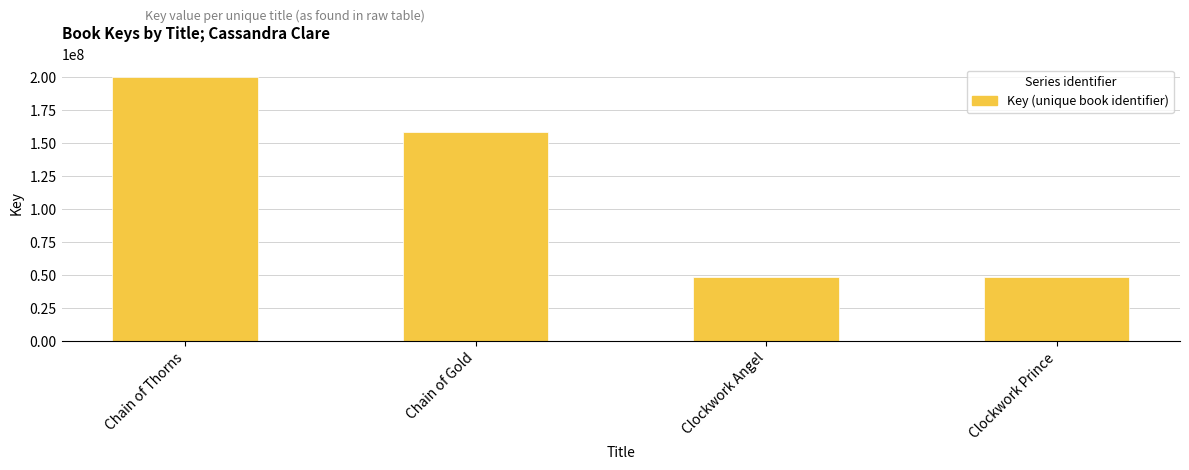

True or false: the data shows 72745476 at Clockwork Prince.

False